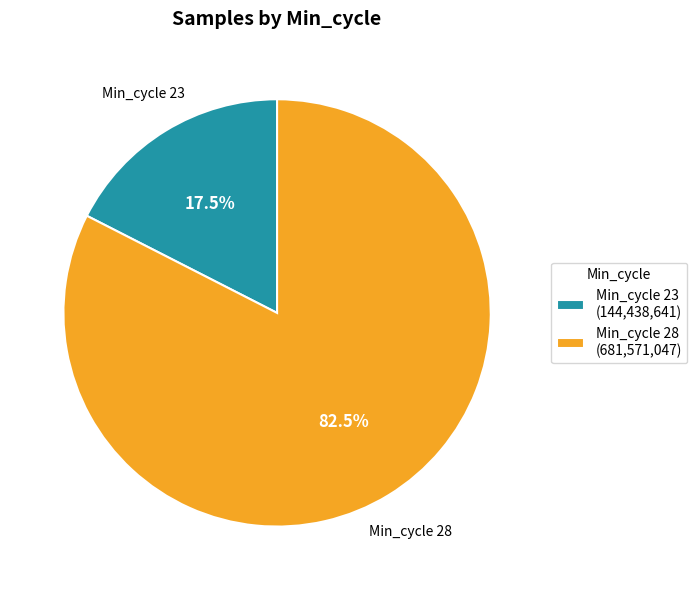

Combined, do Min_cycle 23 (144,438,641) and Min_cycle 28 (681,571,047) account for over 50%?

Yes